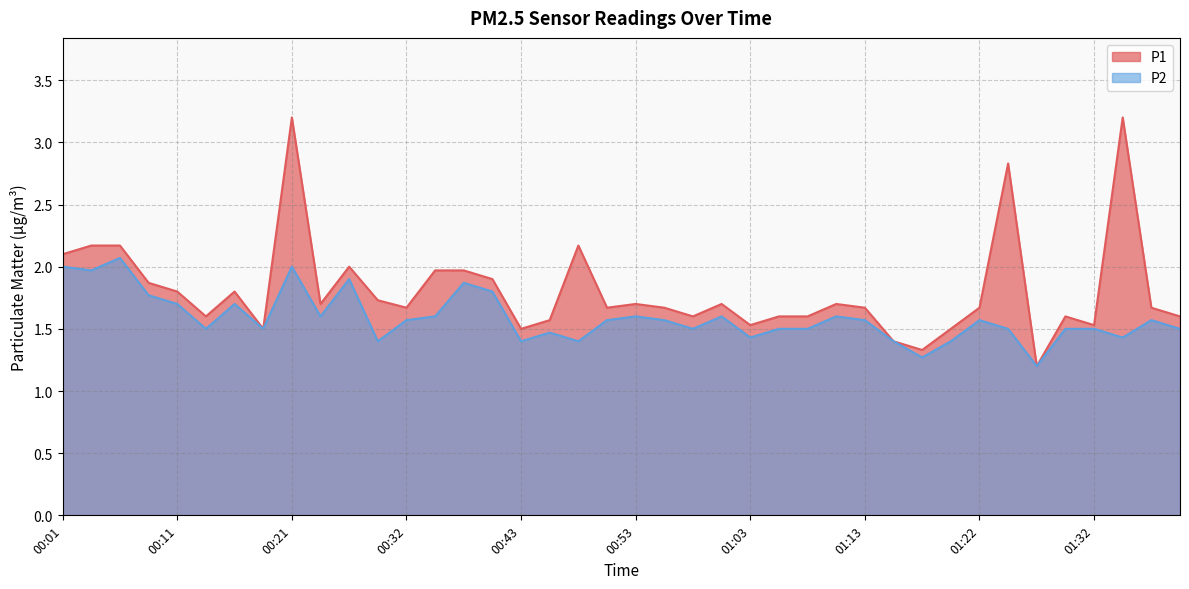

At how many categories does at least one series exceed 2?

7